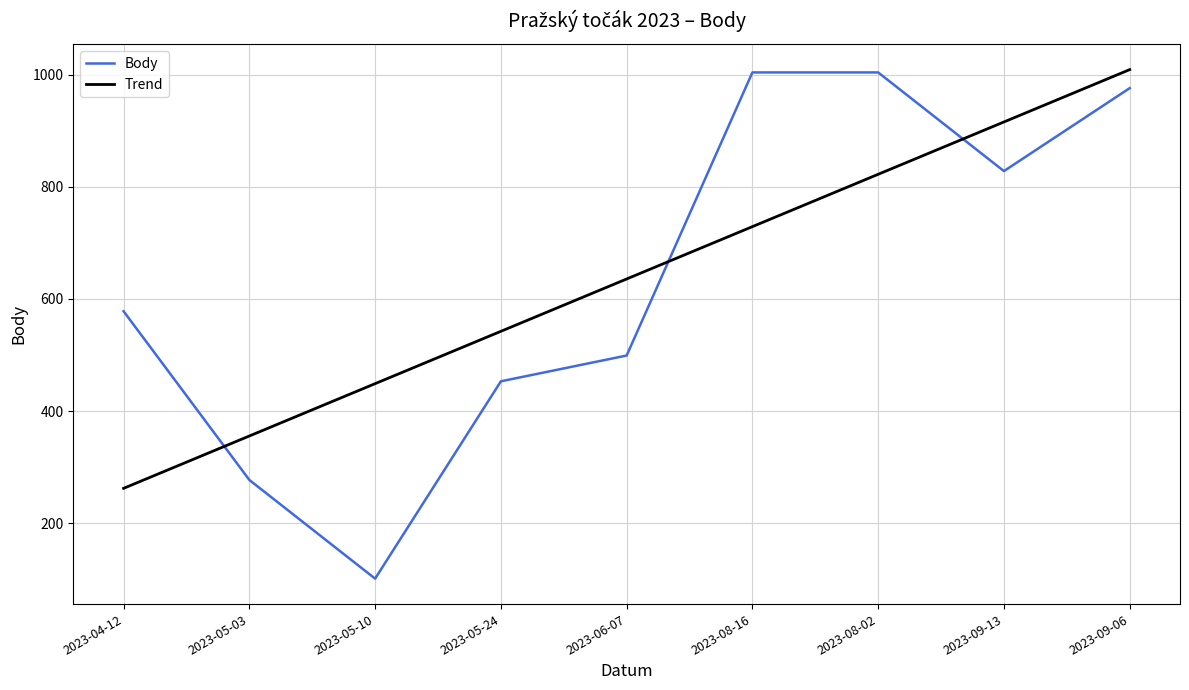

Read the Trend value at 2023-09-13.

915.7